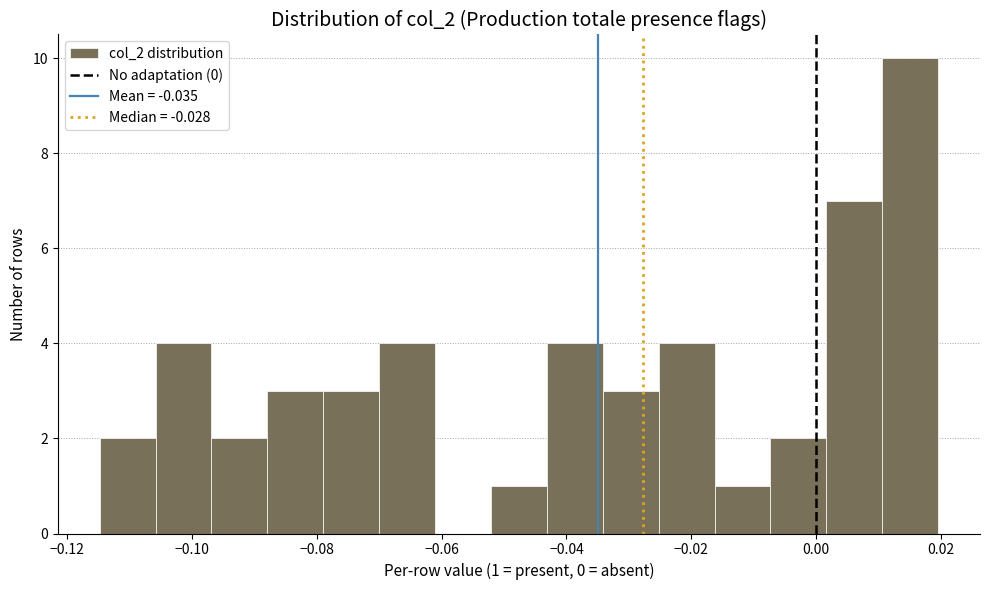

Which range on the x-axis has the tallest bar?

0.010 to 0.020